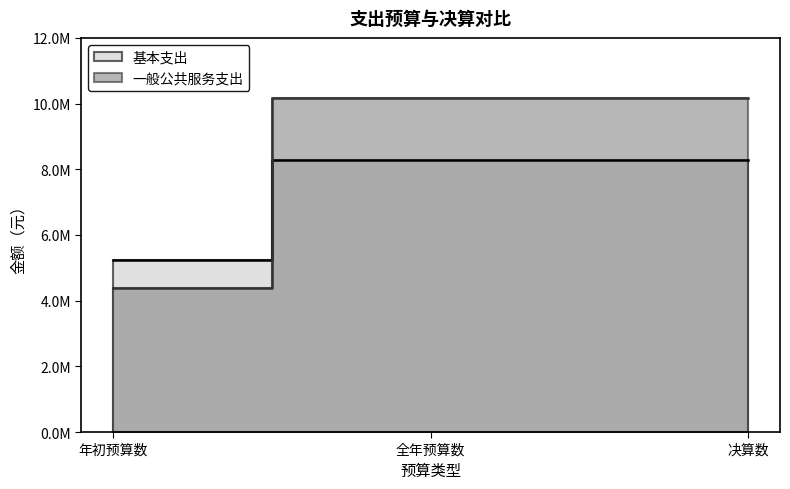

At 决算数, list the series in order from smallest to largest.

基本支出, 一般公共服务支出